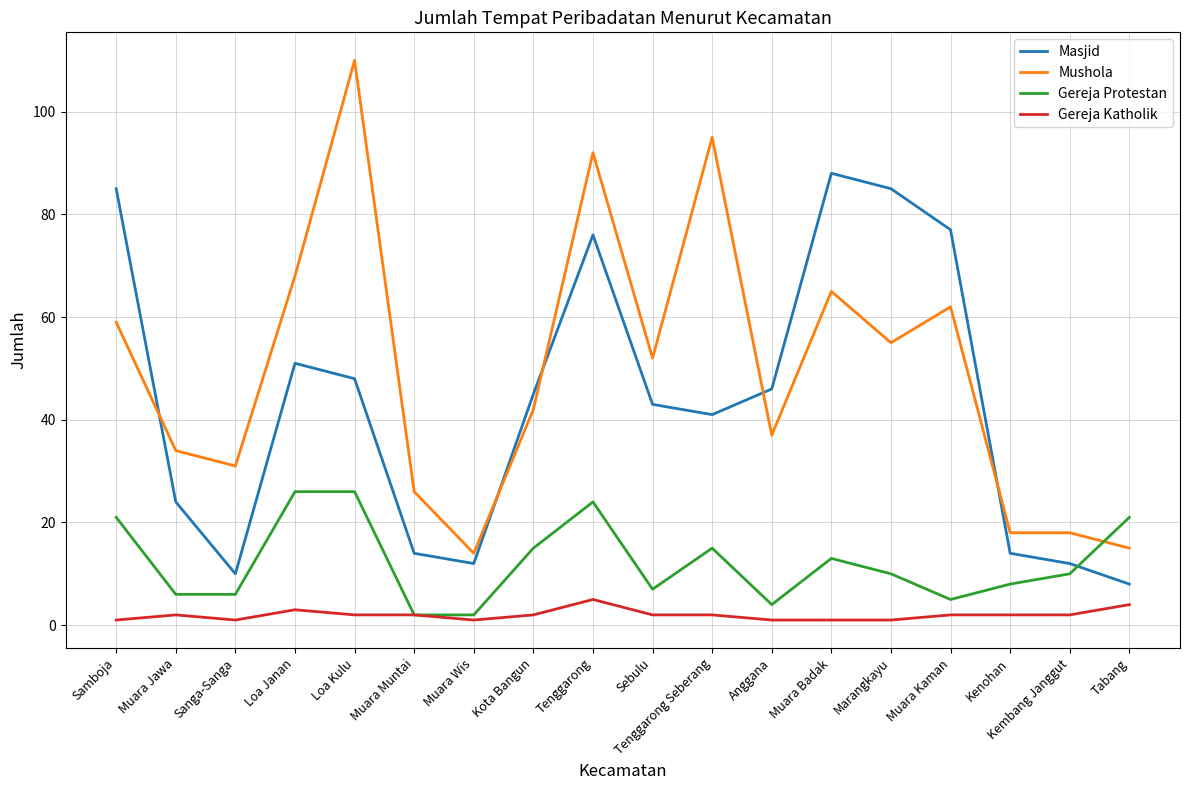

Rank the series by their maximum value, from lowest to highest.

Gereja Katholik, Gereja Protestan, Masjid, Mushola